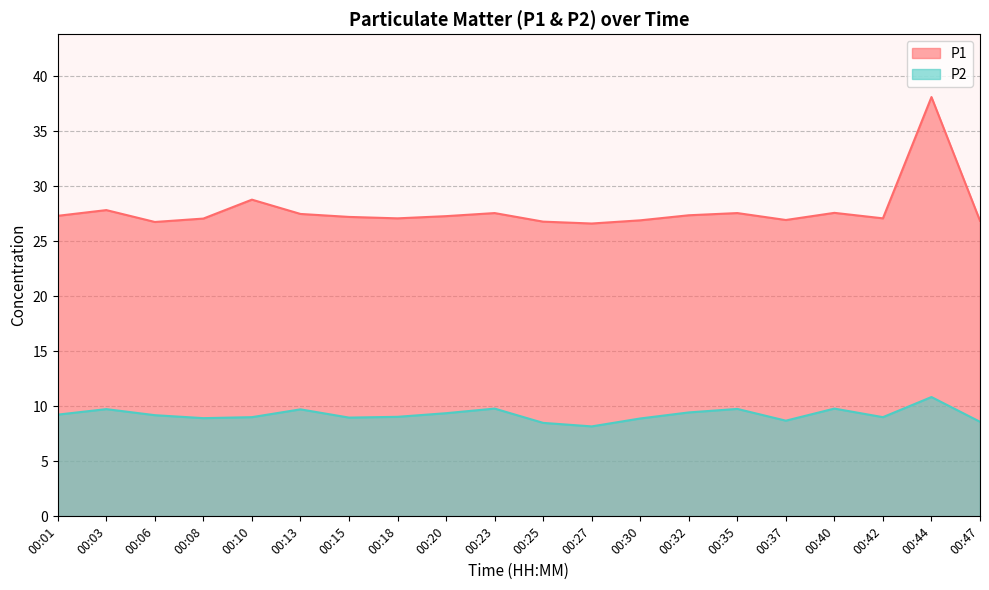

At which label does P2 reach its peak?

00:44